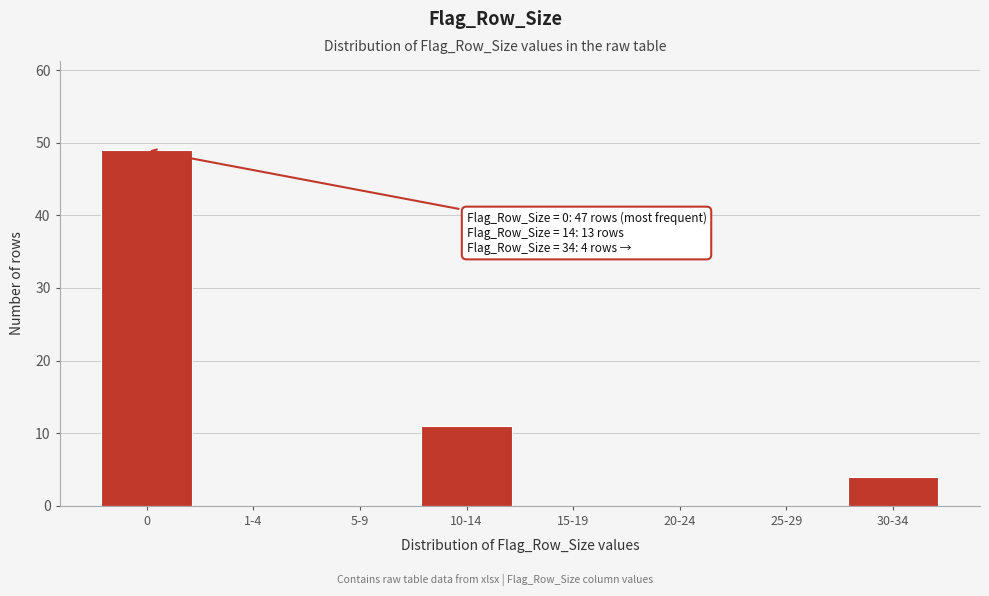

Reading left to right, extract all data points from this chart.

0=49	1-4=0	5-9=0	10-14=11	15-19=0	20-24=0	25-29=0	30-34=4